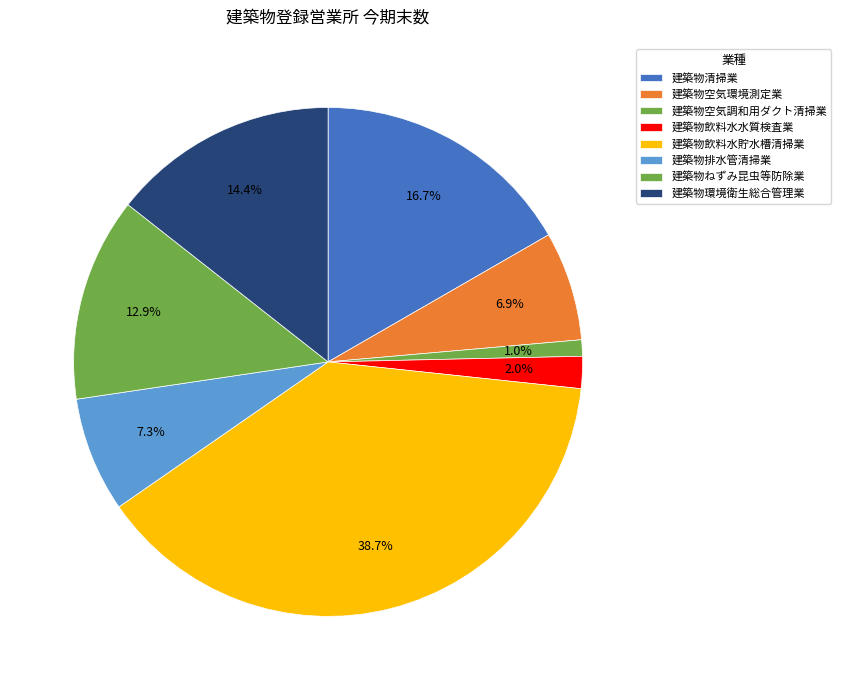

What percentage is the 建築物空気環境測定業 slice, to the nearest percent?

7%